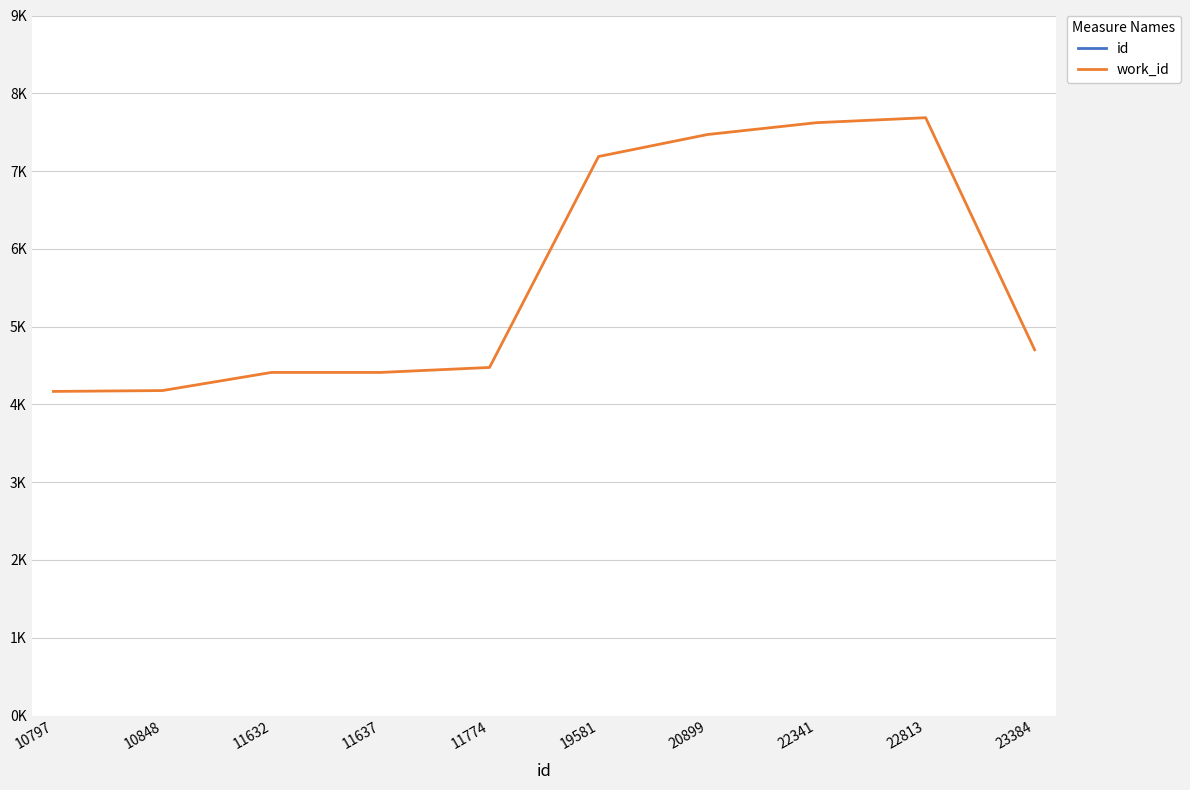

How many values in the id series exceed 19581?

4